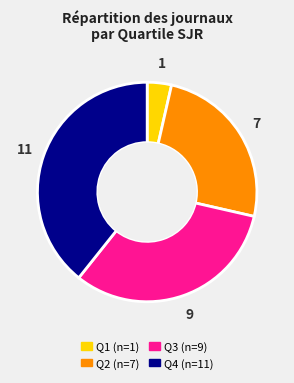

True or false: Q1 accounts for 4% of the total.

True